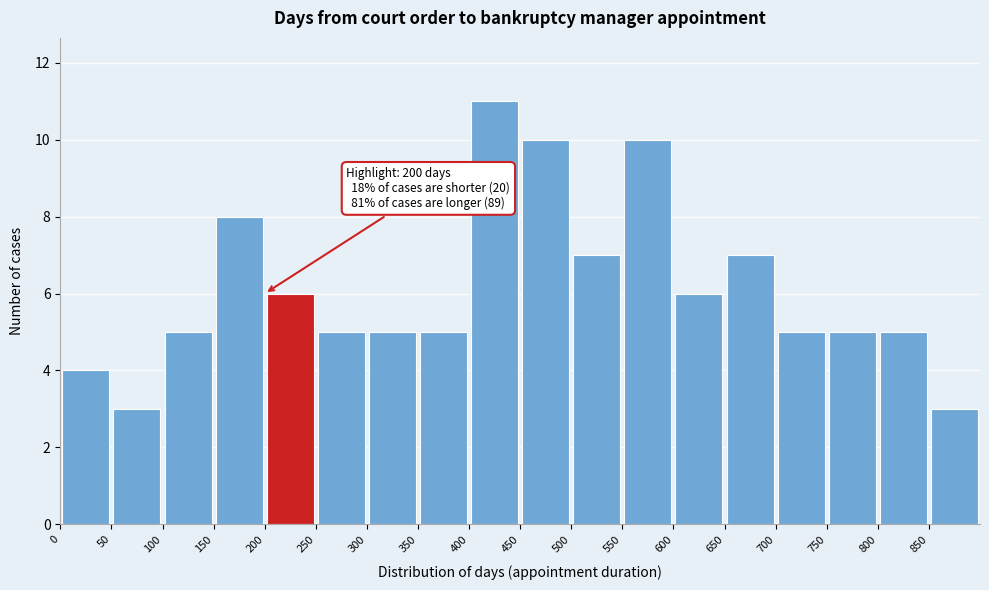

Over which range of the x-axis is the bar tallest?

400 to 450